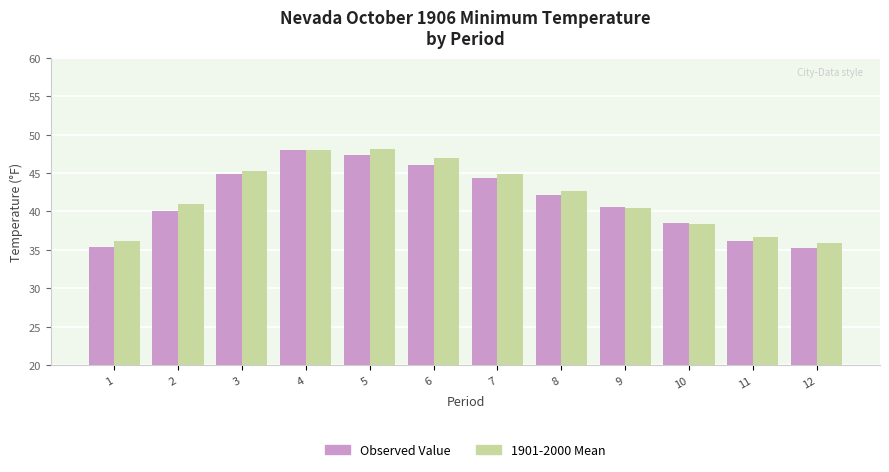

The value of Observed Value at 9 is 24.1. True or false?

False